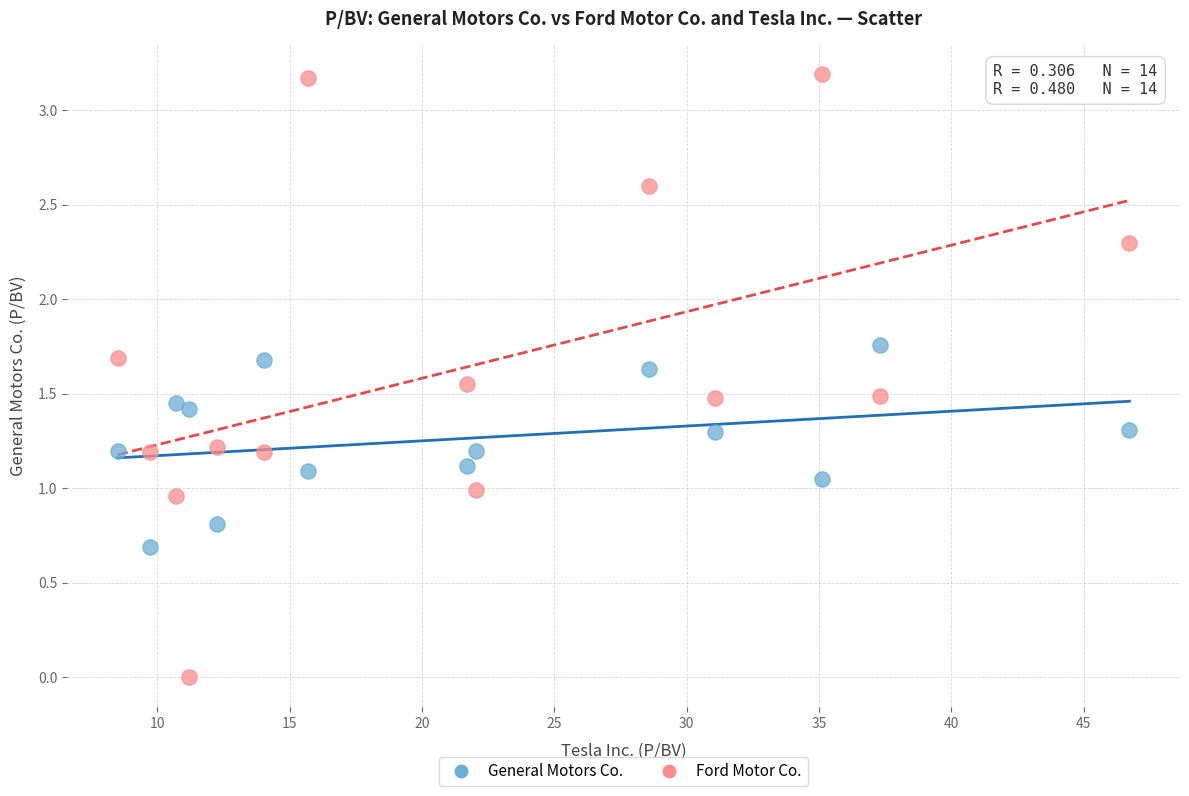

Which series contains the highest Y value?

Ford Motor Co.